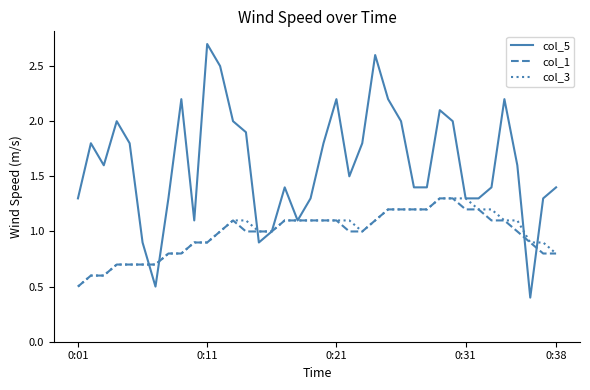

What is the smallest value displayed?

0.4